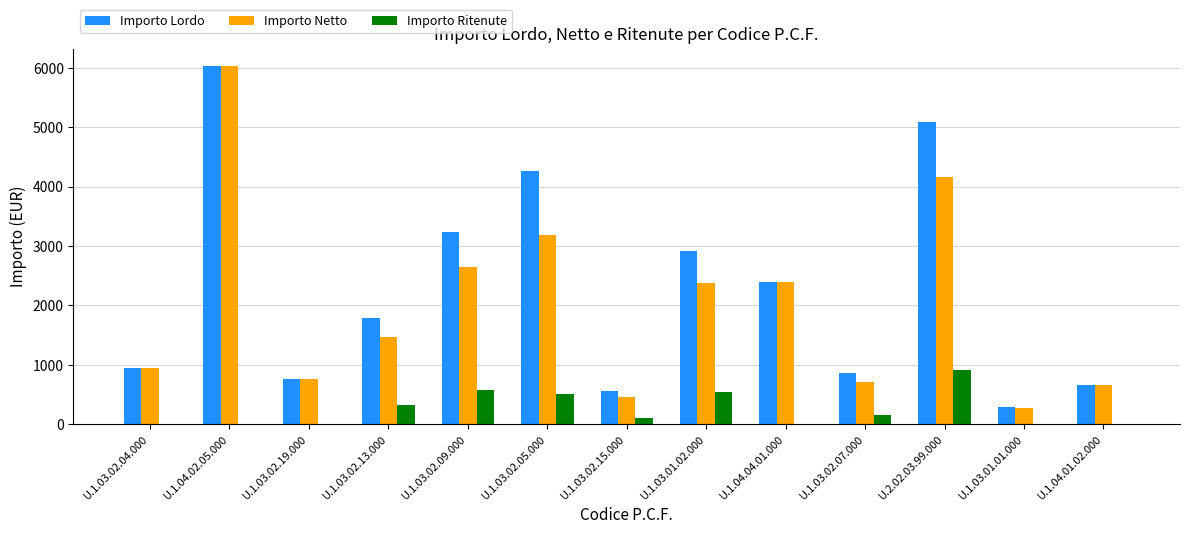

How many groups of bars are there?

13